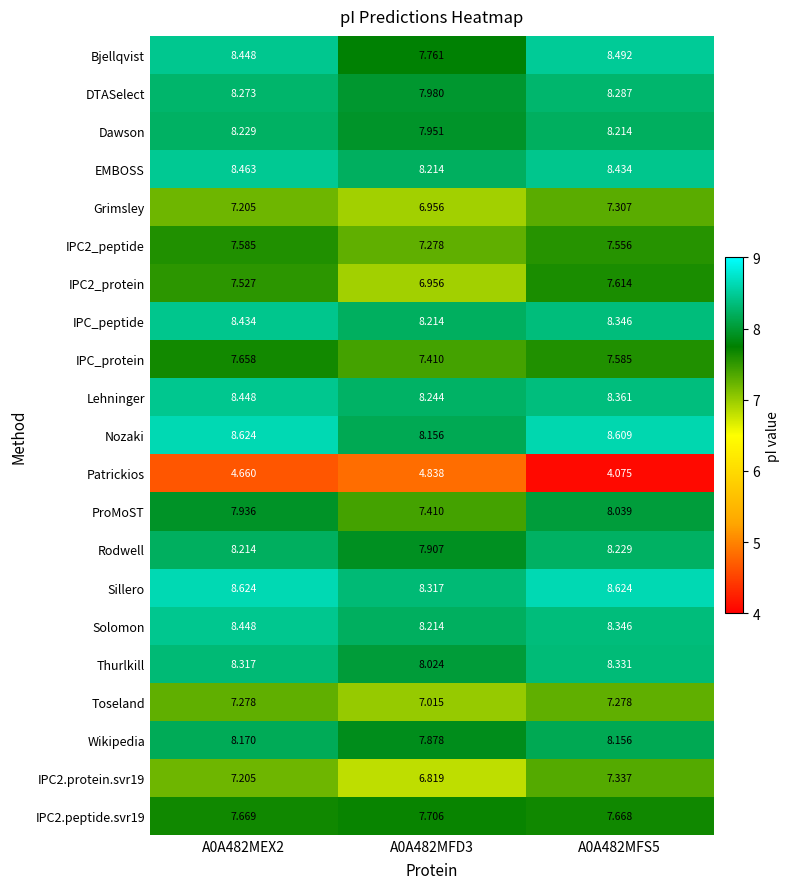

Is the value of Dawson at A0A482MEX2 greater than the value of Nozaki at A0A482MFD3?

Yes